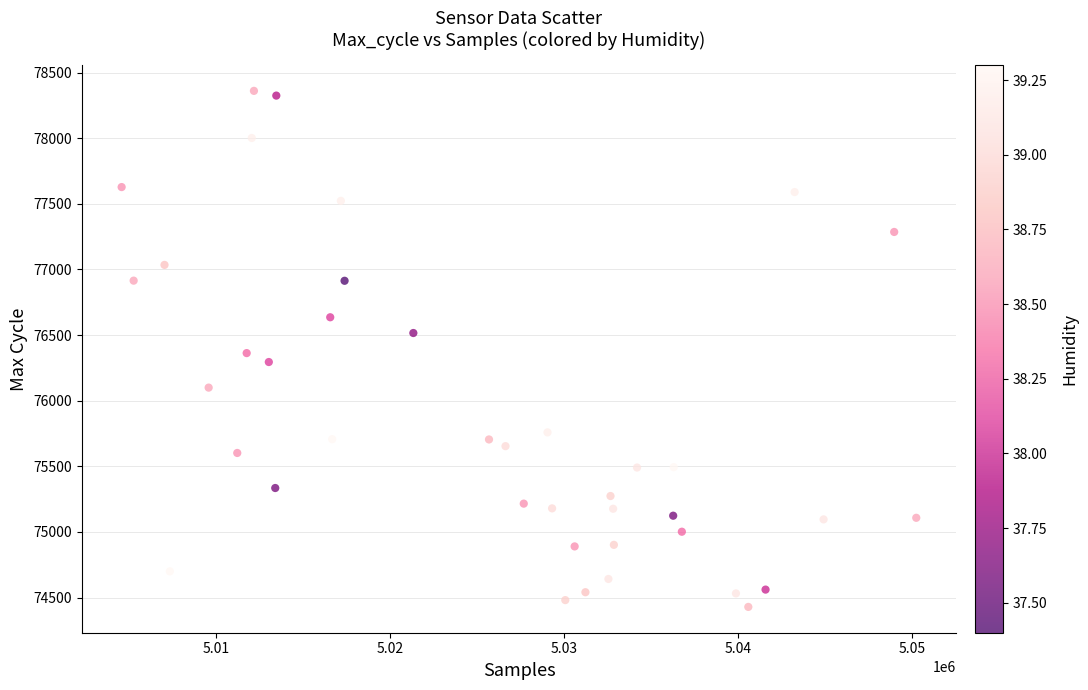

What is the range of Y values (max minus min)?

3932